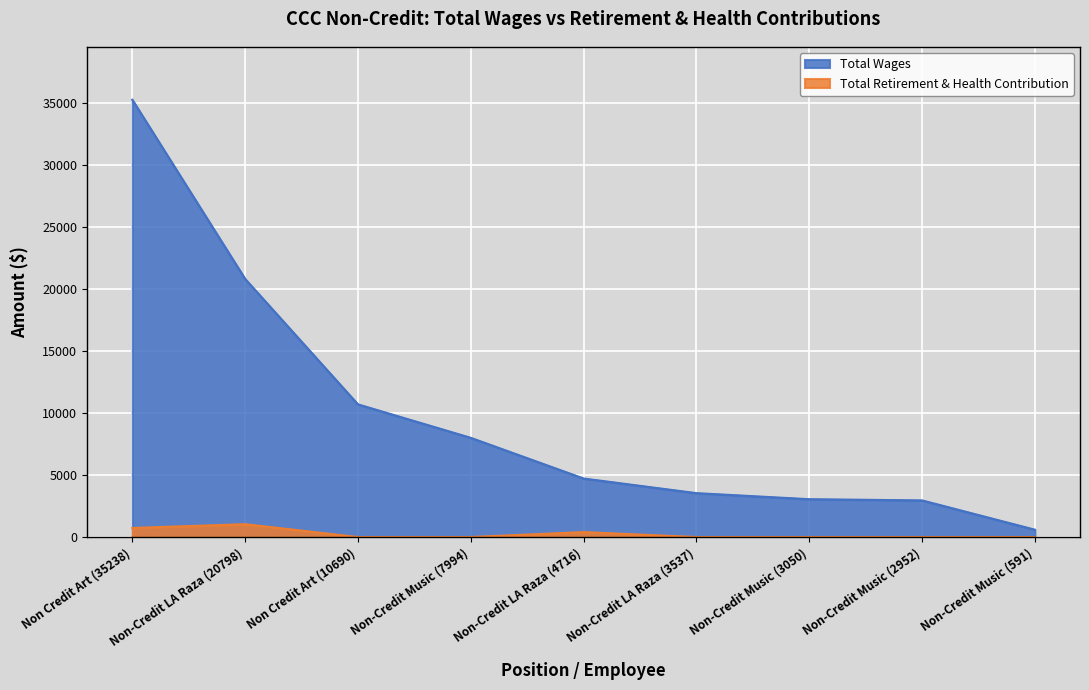

The value of Total Retirement & Health Contribution at Non-Credit LA Raza (3537) is 0. True or false?

True